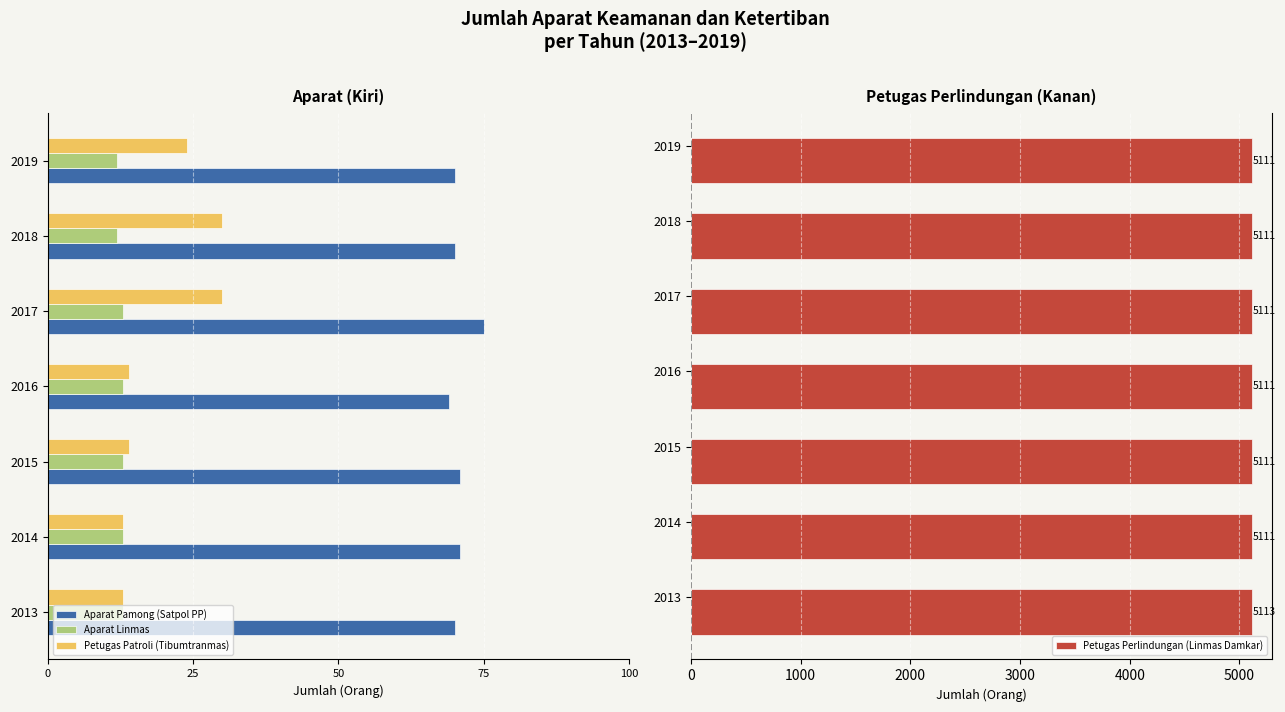

True or false: Petugas Perlindungan (Linmas Damkar) has a value of 8402 at 2019.

False